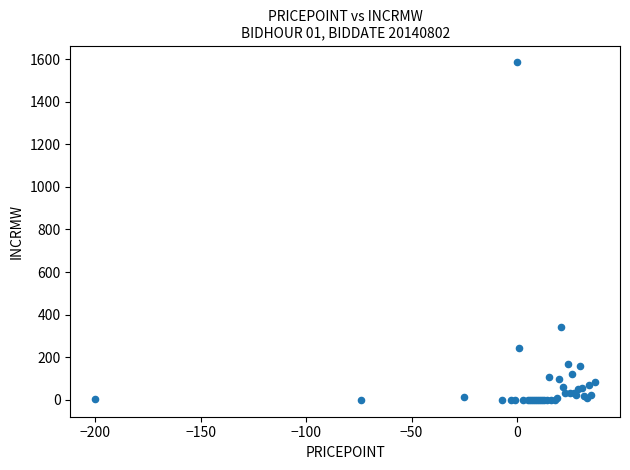

What Y value in the scatter plot is closest to 792?

341.0